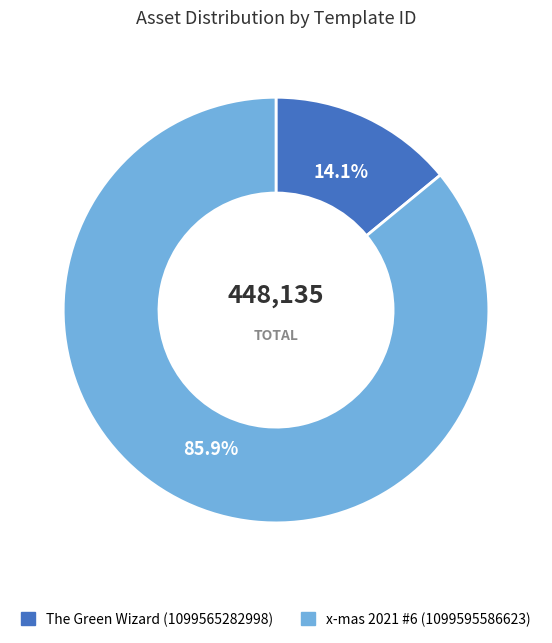

Does any single category account for the majority?

Yes